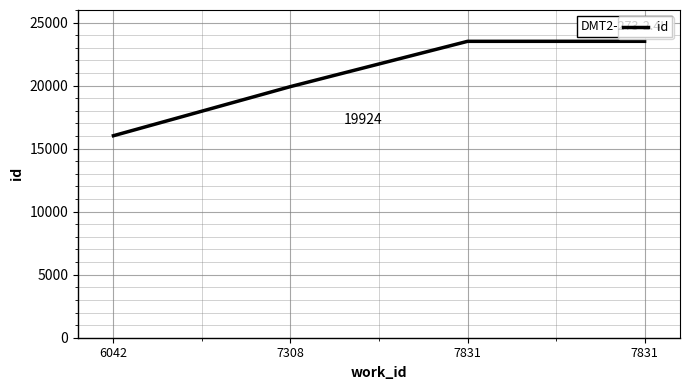

How many lines are shown in the chart?

1